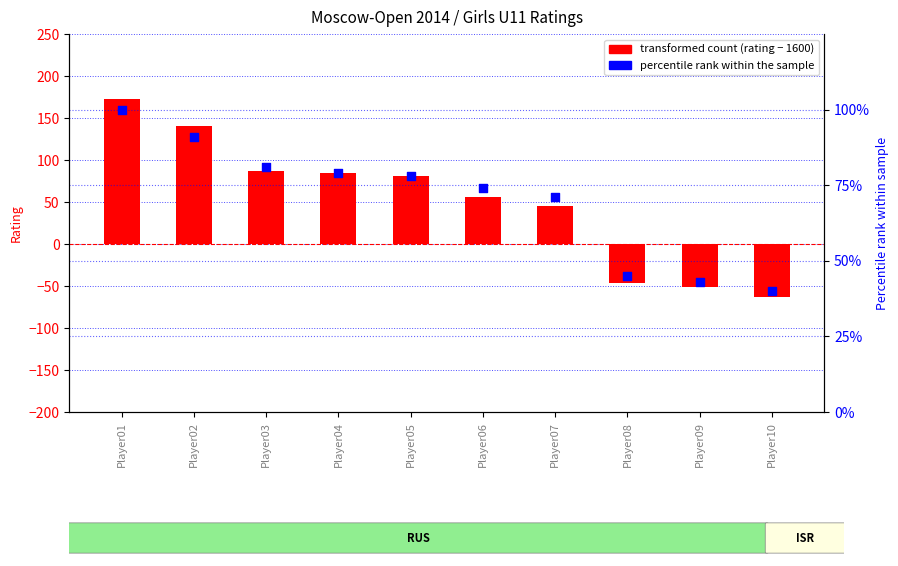

Which series contains the lowest Y value?

transformed count